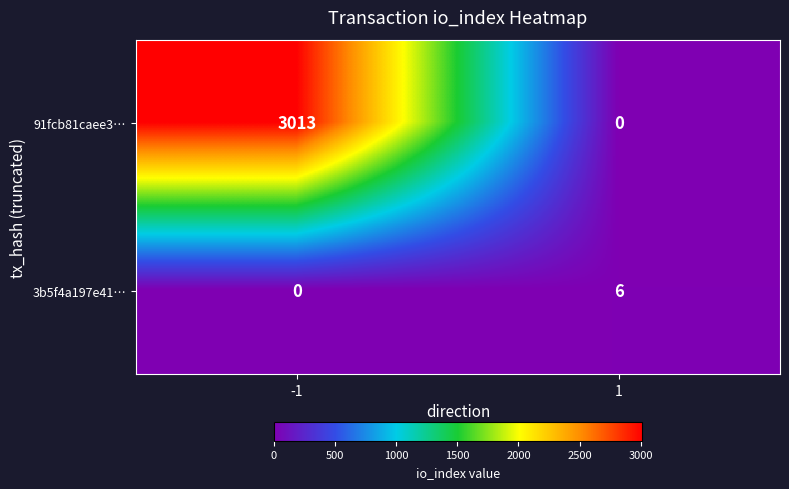

What is the sum of the 91fcb81caee3… values at 1 and -1?

3013